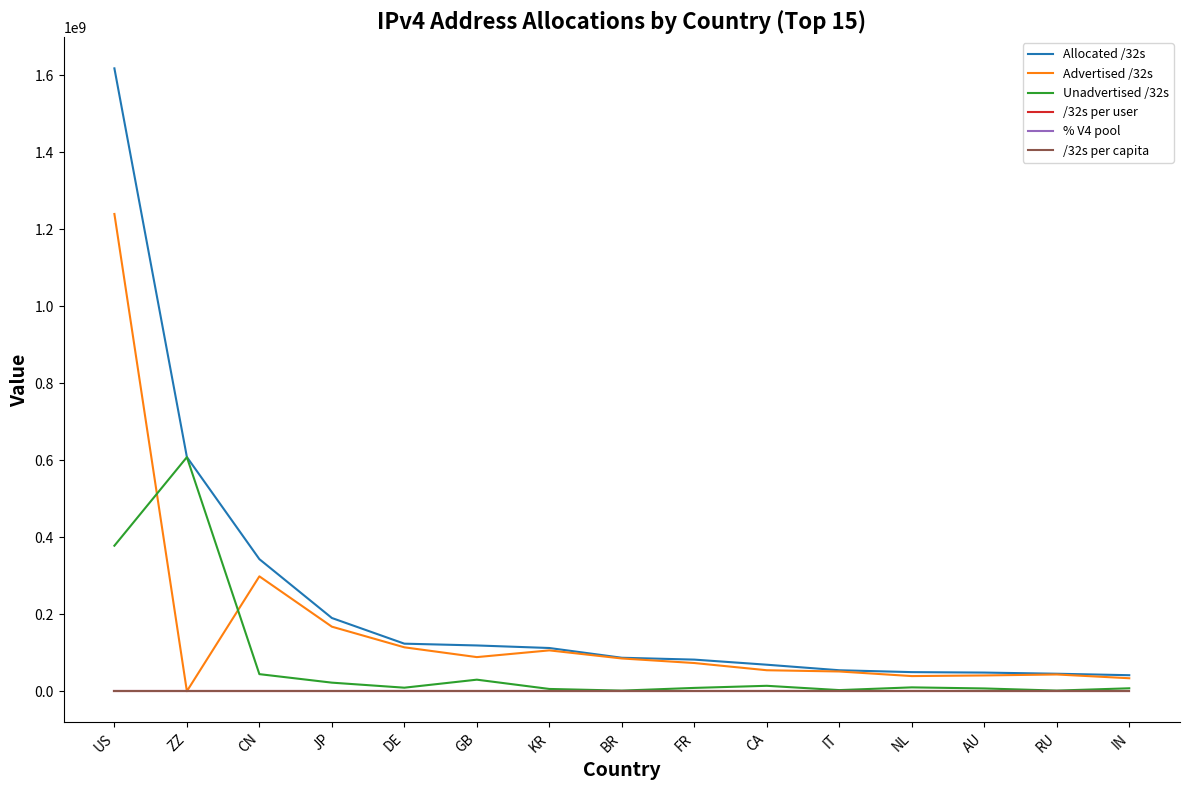

What is the average value of the % V4 pool series?

5.6